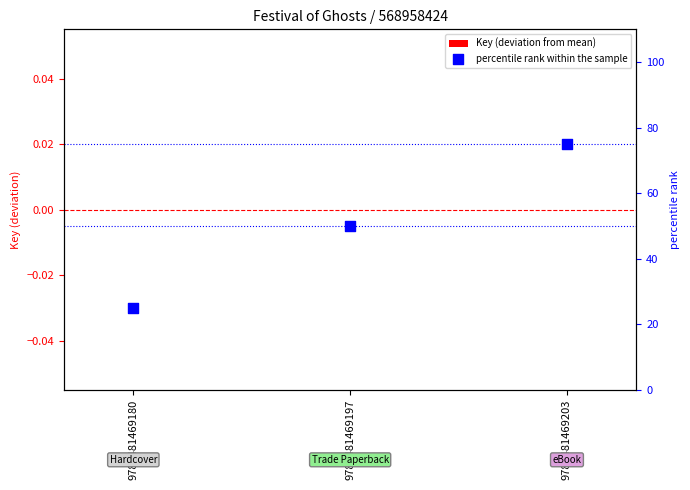

What are all the series names shown in the legend?

Key (deviation from mean), percentile rank within the sample